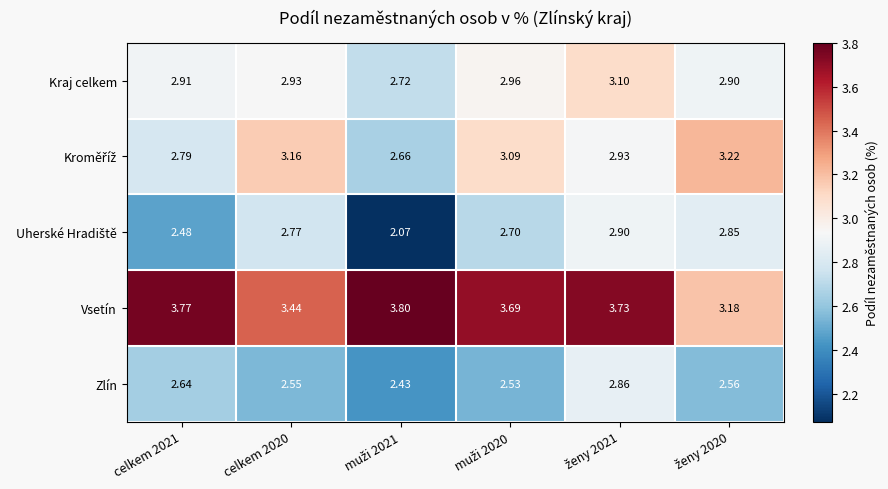

Which series has the largest total across all categories?

Vsetín